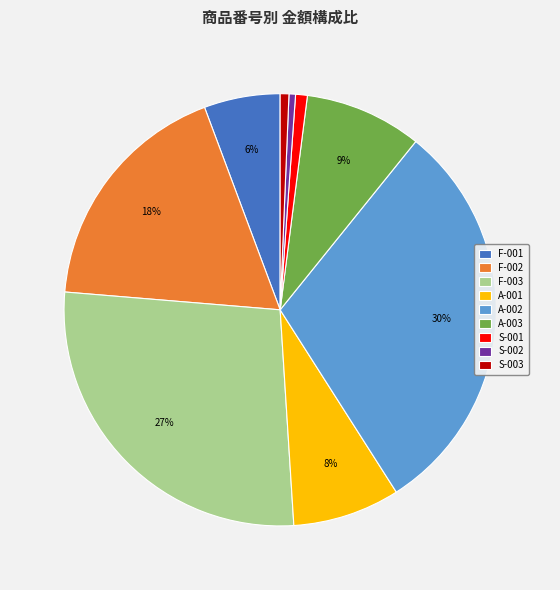

Which has a higher value, A-001 or A-002?

A-002